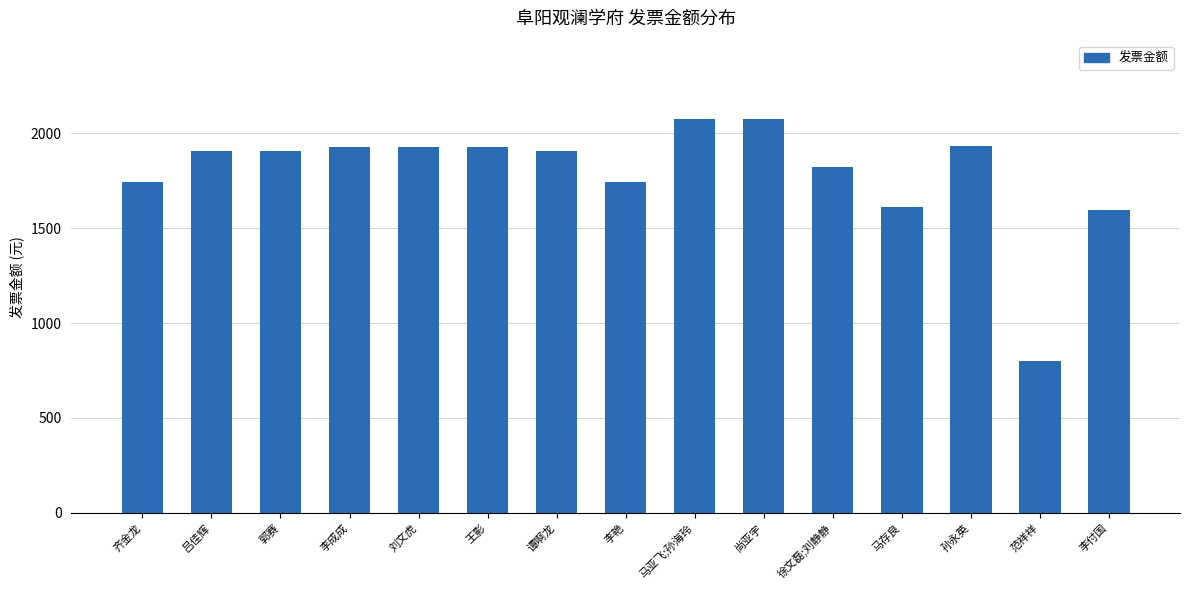

What is the average value?

1793.7